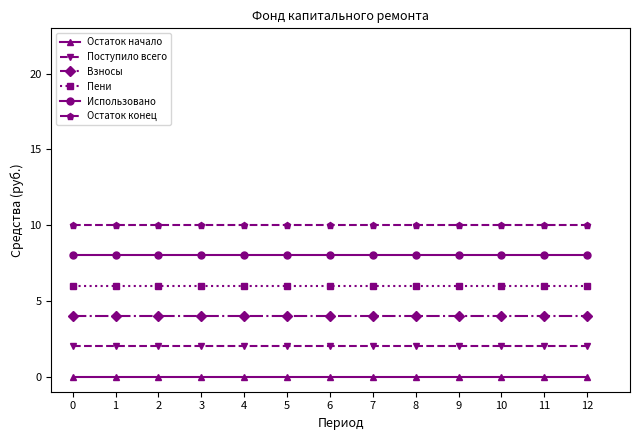

What is the highest value of the Пени series?

6